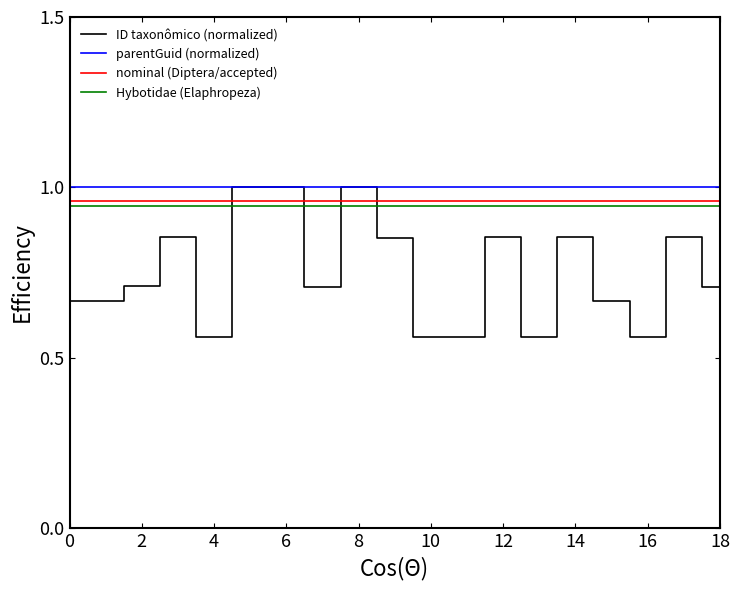

Which series has the largest range (max minus min)?

ID taxonômico (normalized)